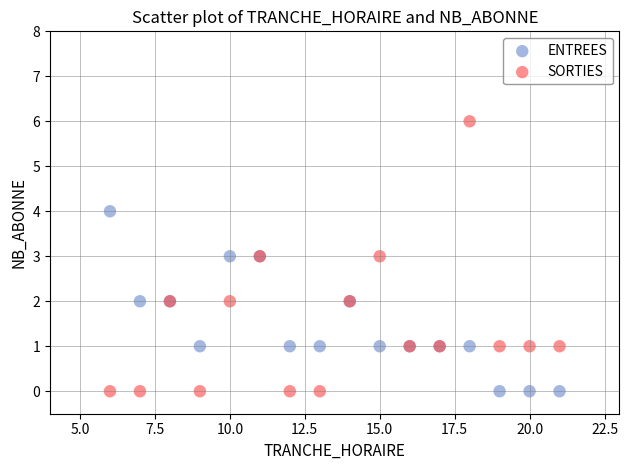

Which series has the widest spread of Y values?

SORTIES